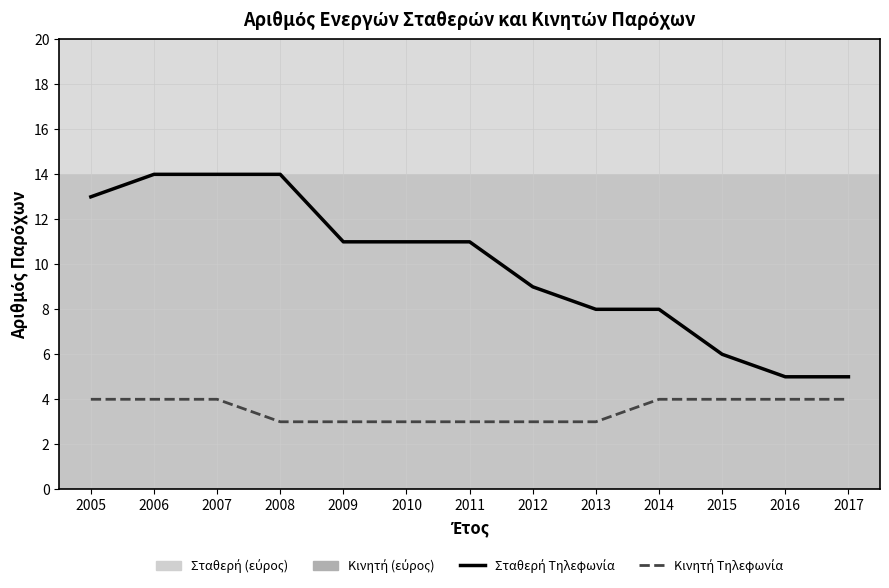

What is the greatest value displayed?

14